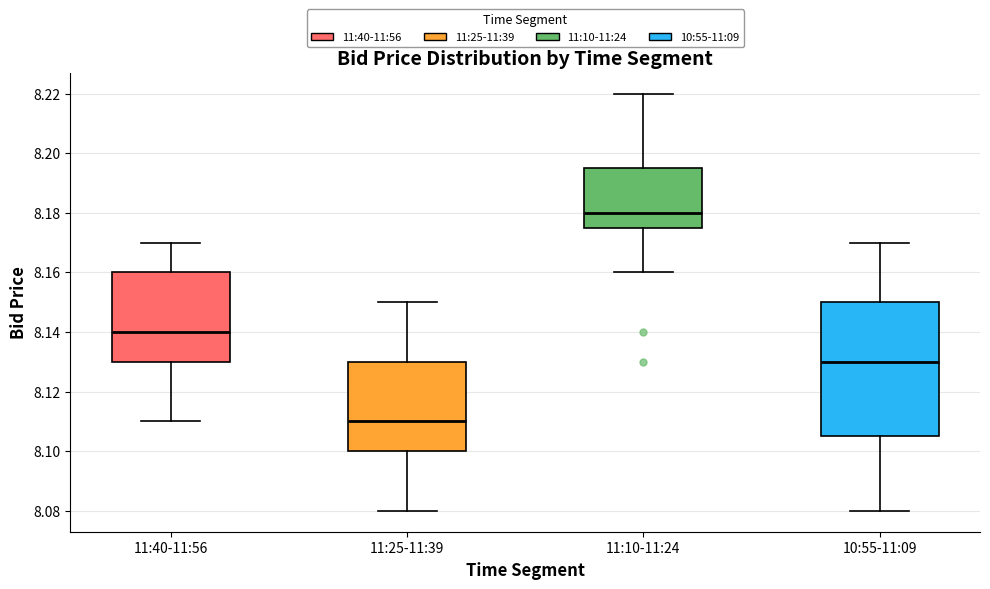

Which box has the lowest median line?

11:25-11:39